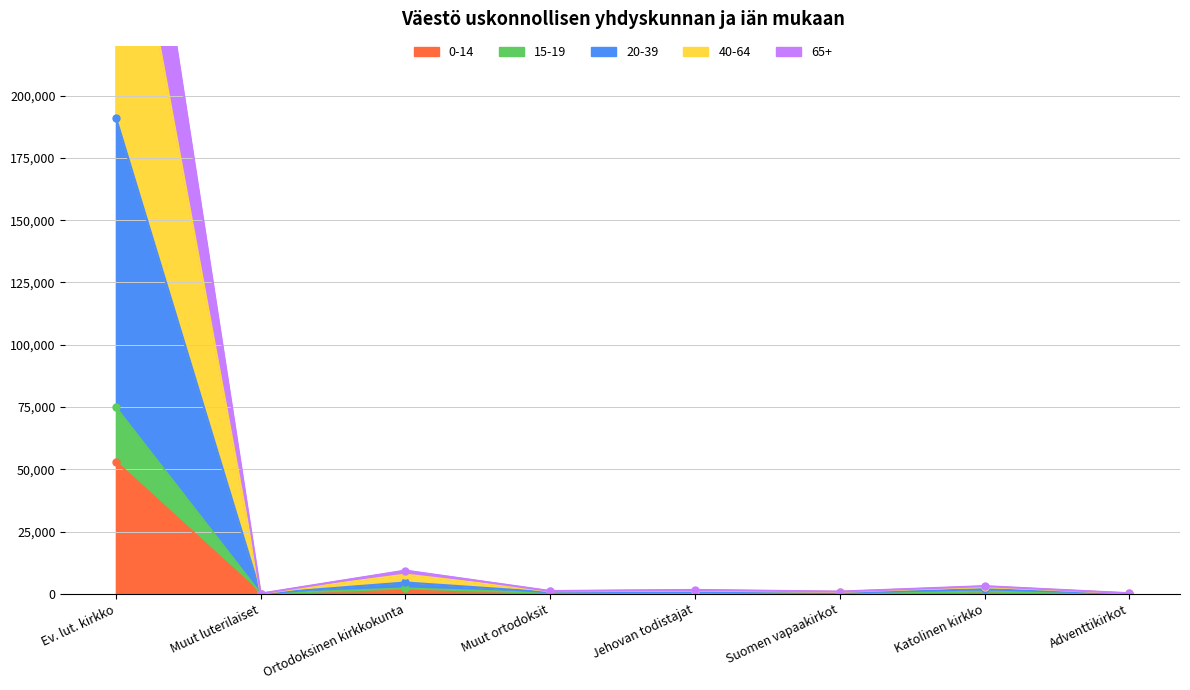

How many values in the 20-39 series exceed 1311?

3